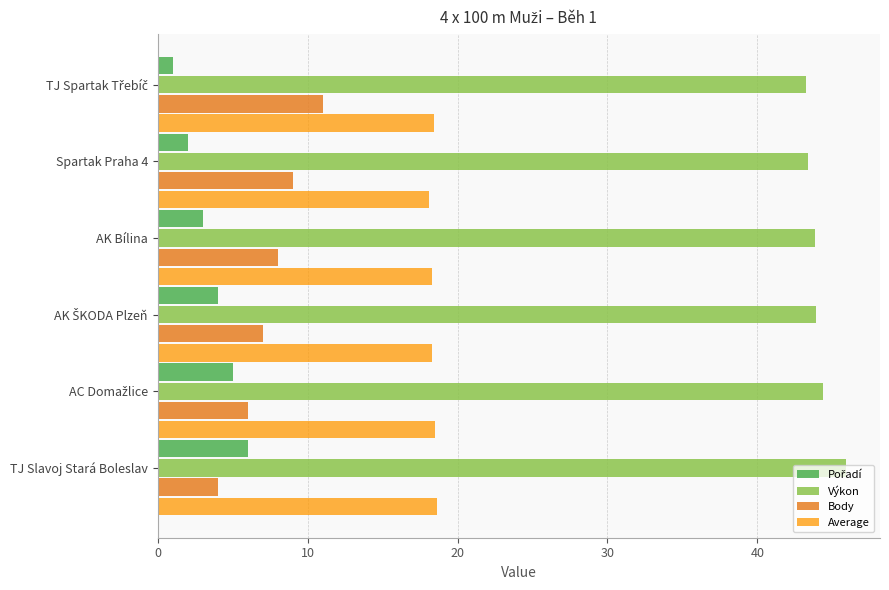

Which series has the largest total across all categories?

Výkon